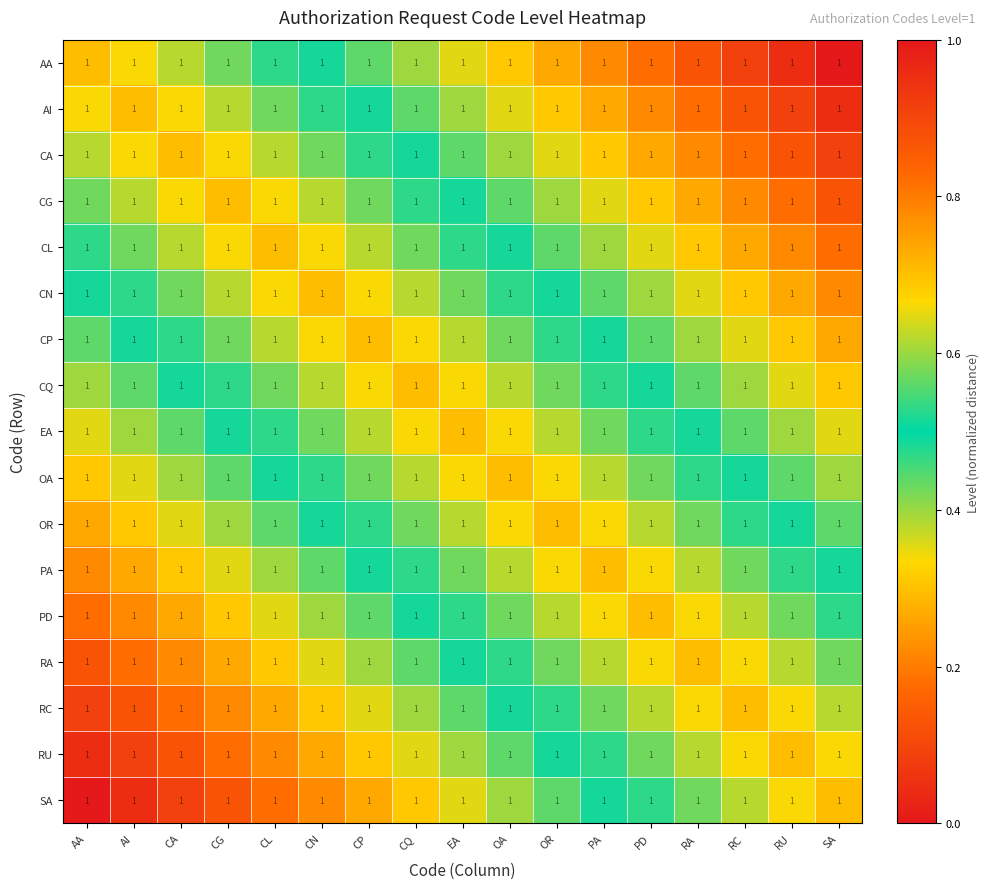

How many data points does each series have?

17